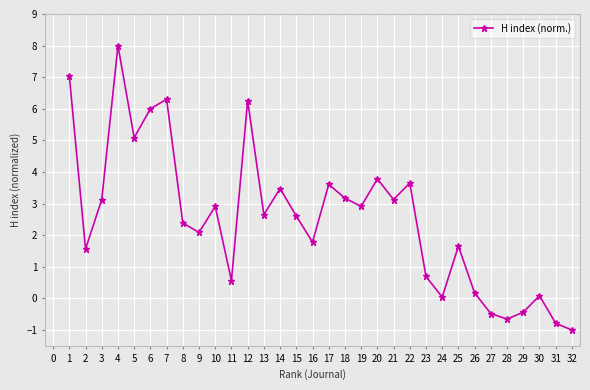

Read the value at 23.

0.7